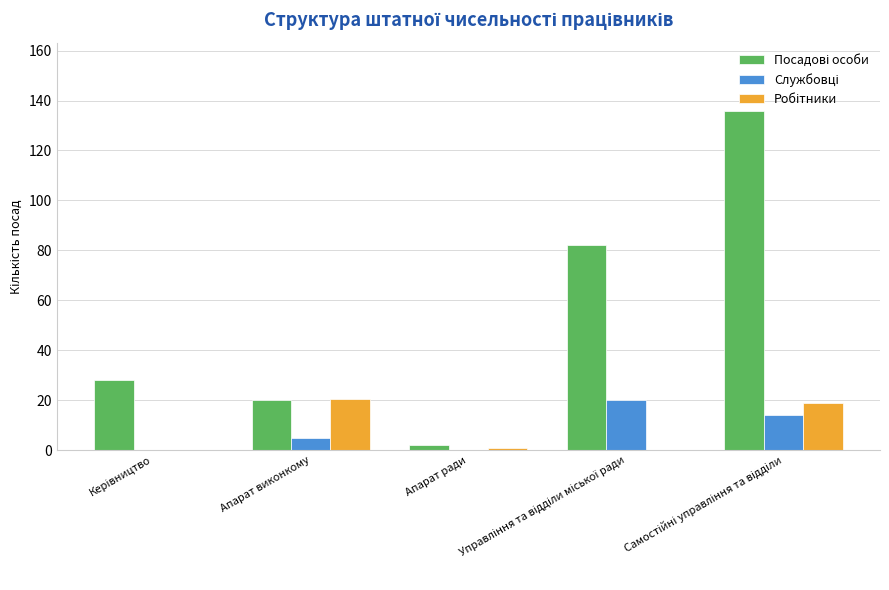

What is the maximum value shown in the chart?

136.0